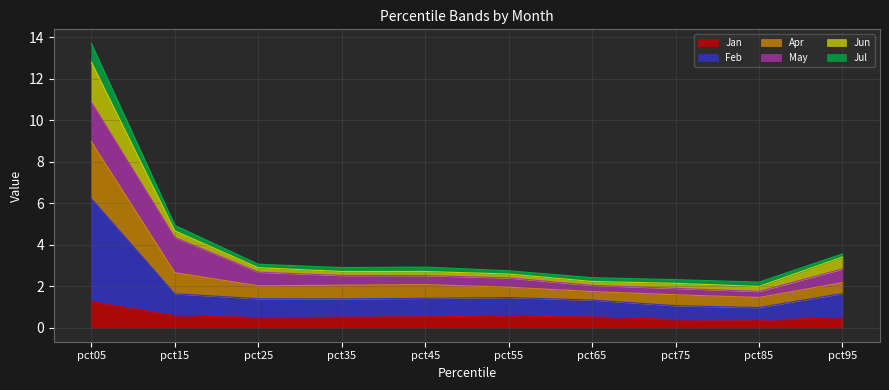

How many categories are shown in the chart?

10